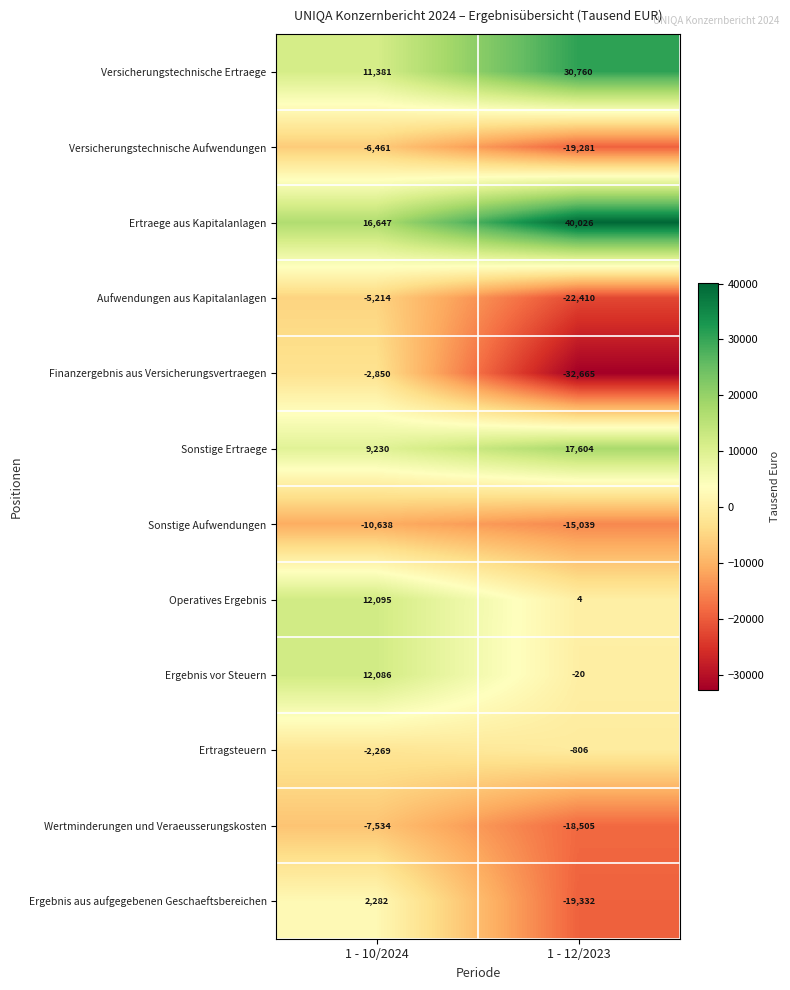

Count the number of data series in this chart.

12